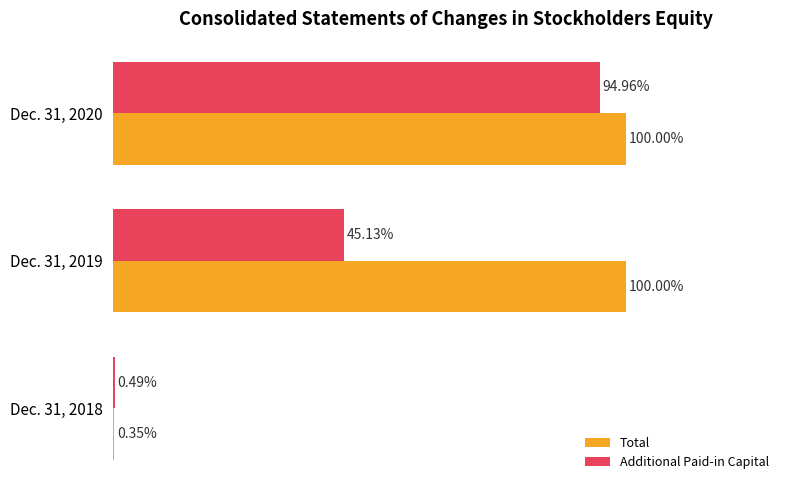

Which category has the highest value in the Additional Paid-in Capital series?

Dec. 31, 2020